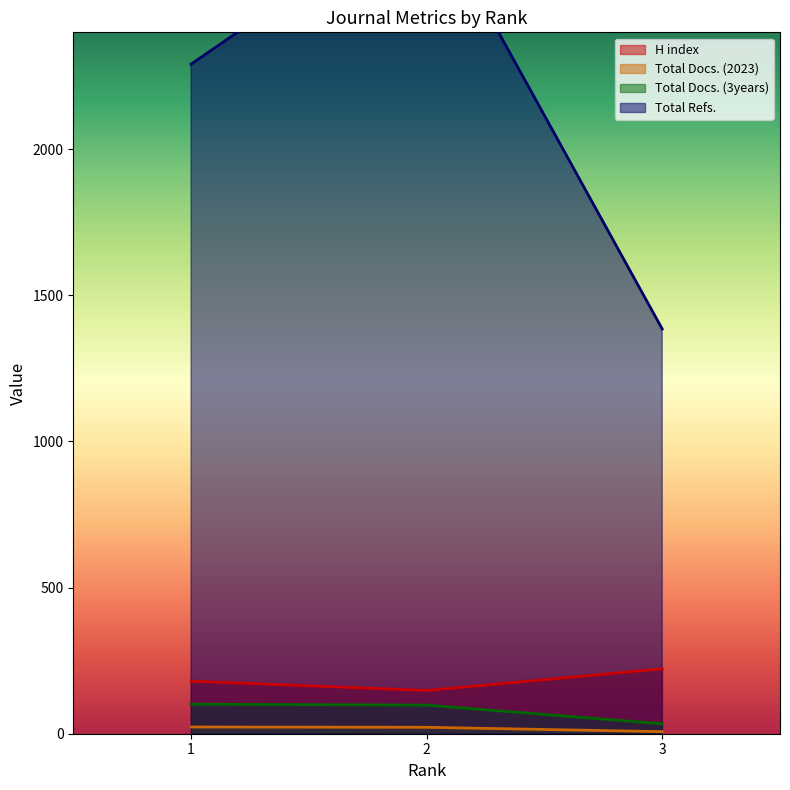

What is the difference between the maximum and minimum values in the Total Docs. (2023) series?

16